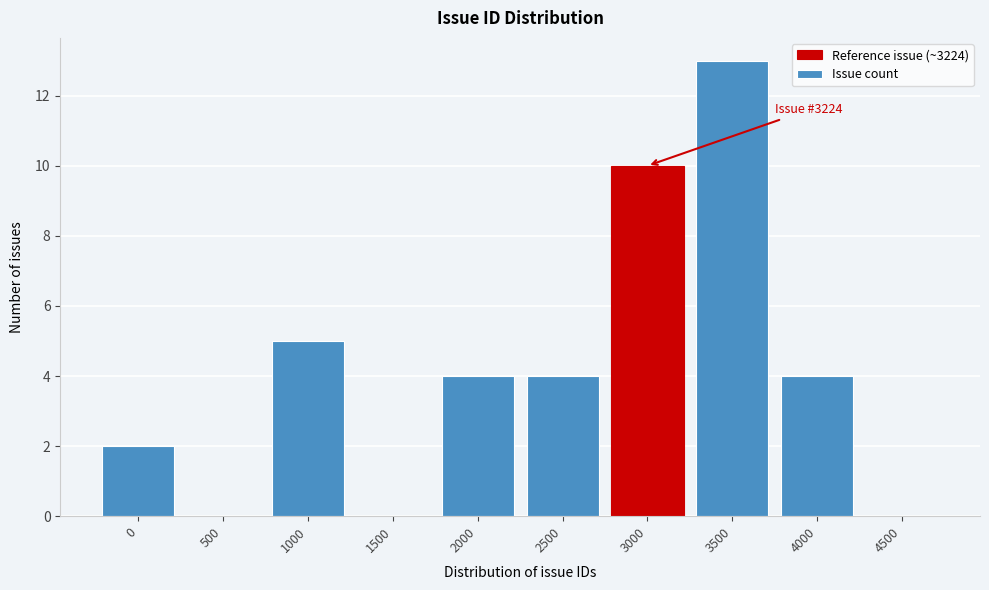

Reading right to left, what are all the values shown in this chart?

4500=0	4000=4	3500=13	3000=10	2500=4	2000=4	1500=0	1000=5	500=0	0=2